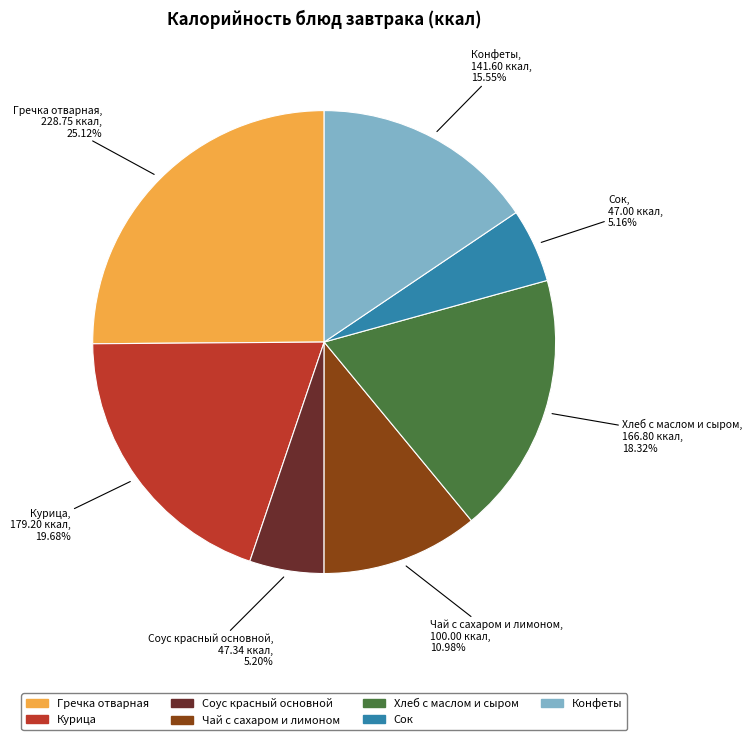

Which slice is the largest?

Гречка отварная